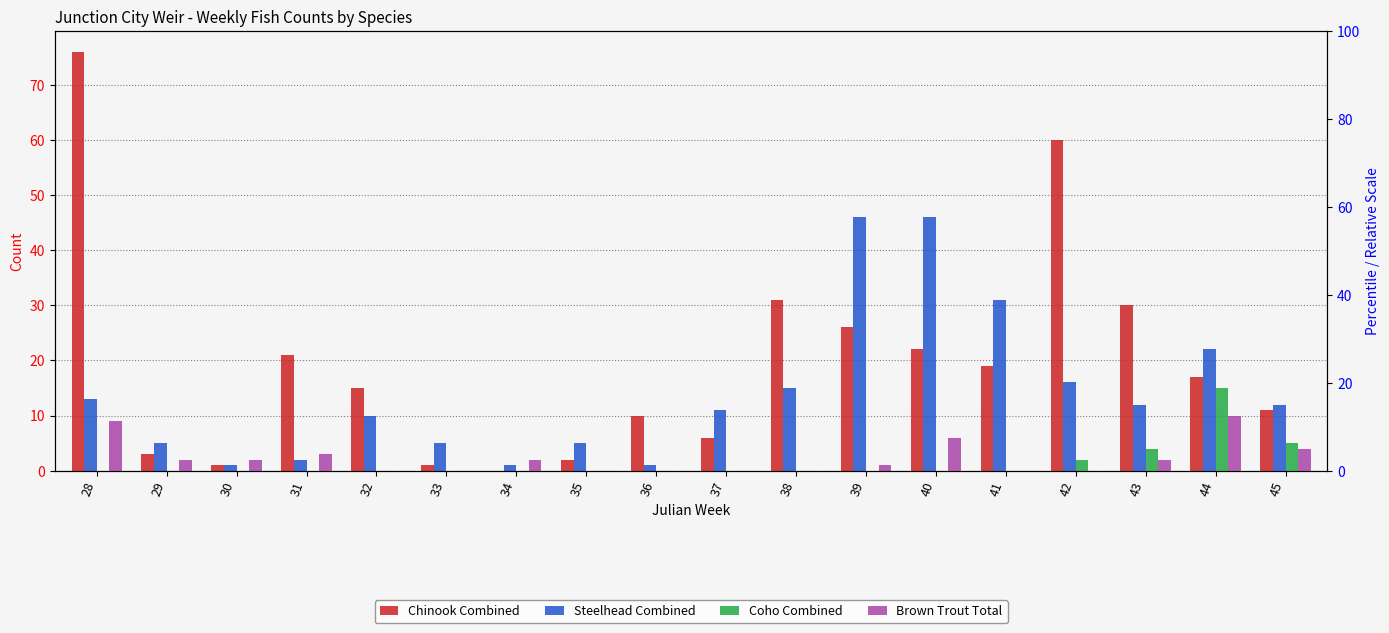

How many bars are there in each group?

4